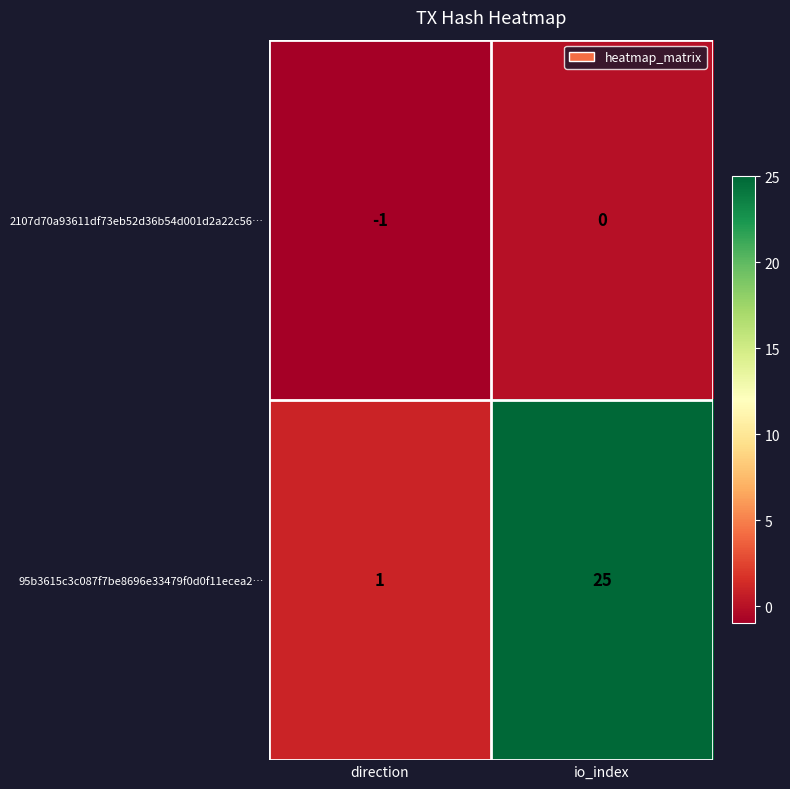

Where is 2107d70a93611df73eb52d36b54d001d2a22c56… nearest to the value 0?

io_index